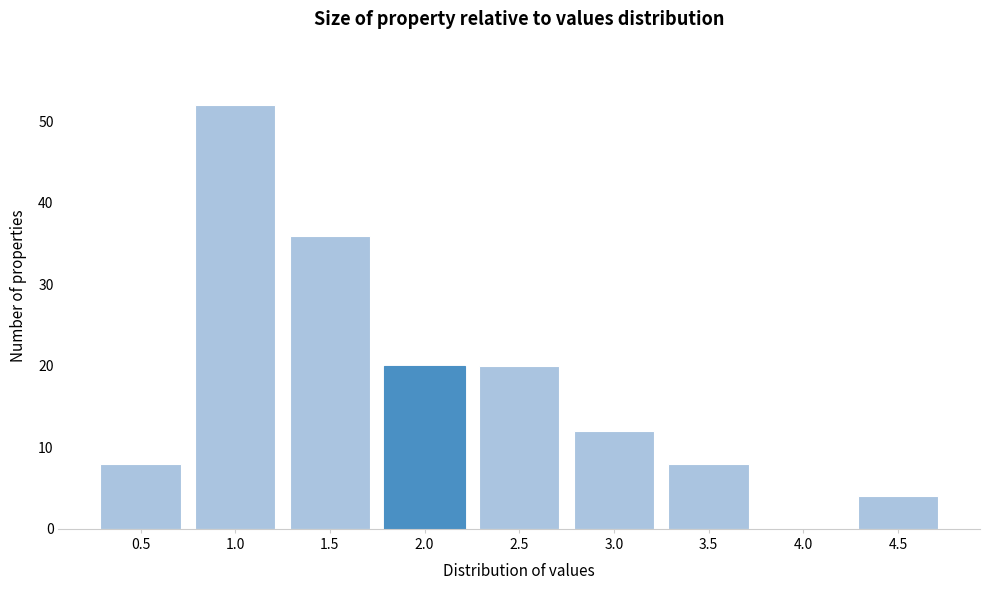

Reading right to left, list all the values displayed in this chart.

4.5=4	4.0=0	3.5=8	3.0=12	2.5=20	2.0=20	1.5=36	1.0=52	0.5=8